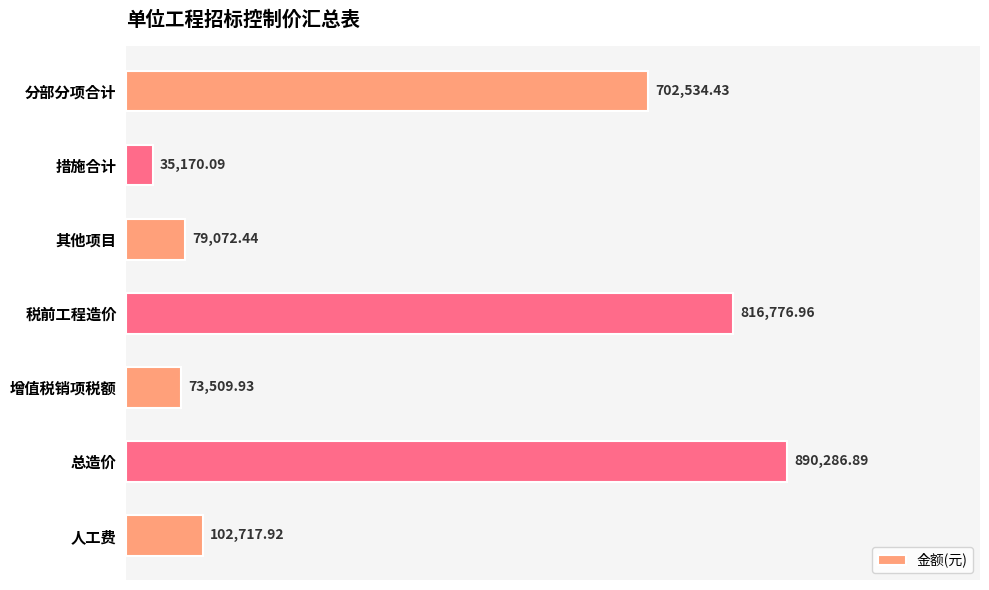

Does the chart contain any negative values?

No